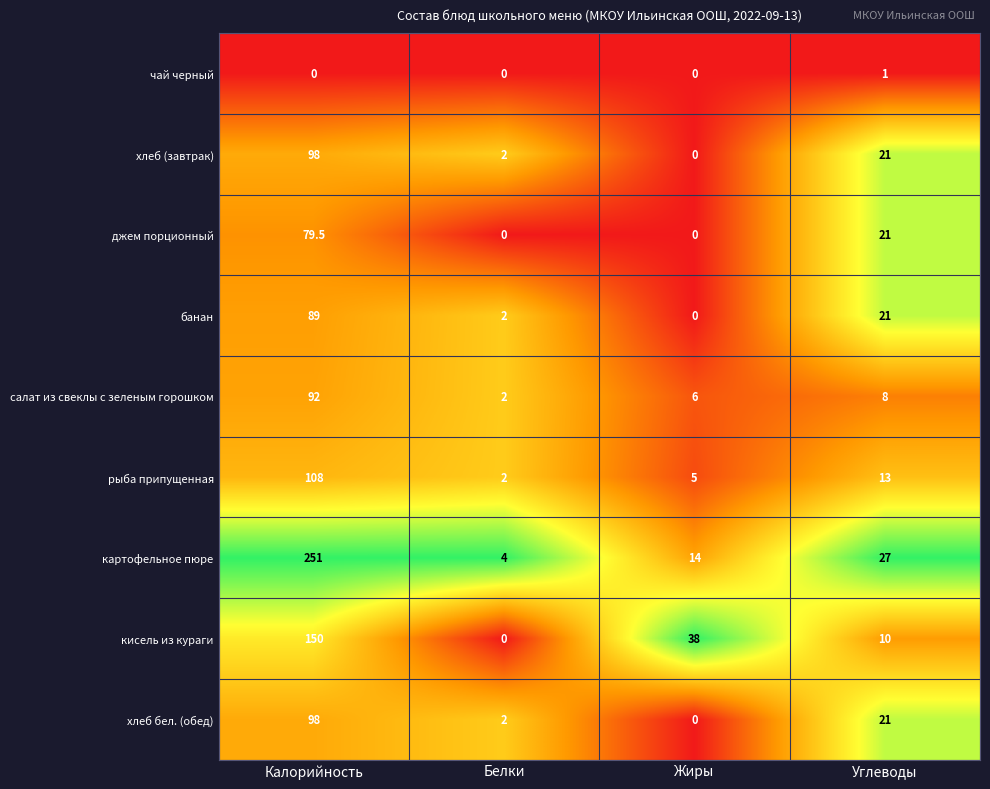

At which category is the sum across all series the highest?

Калорийность